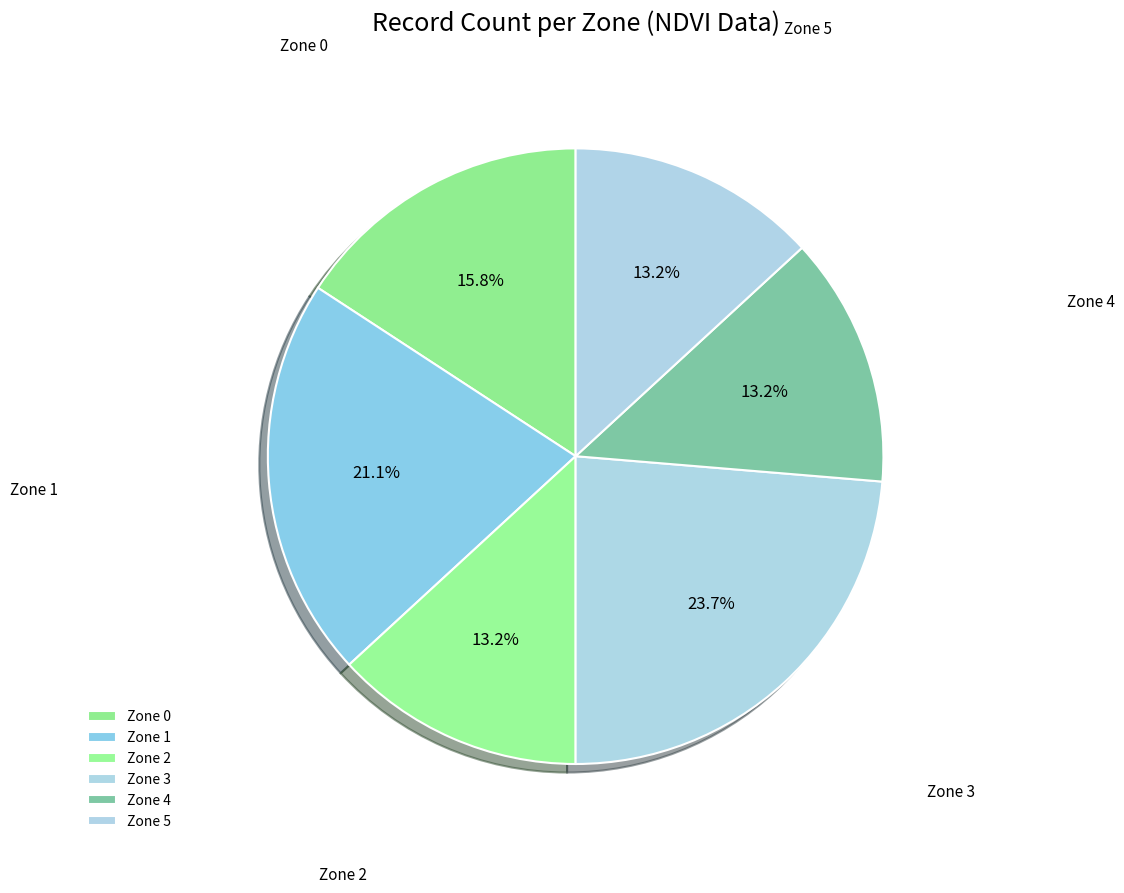

How many slices are in this pie chart?

6